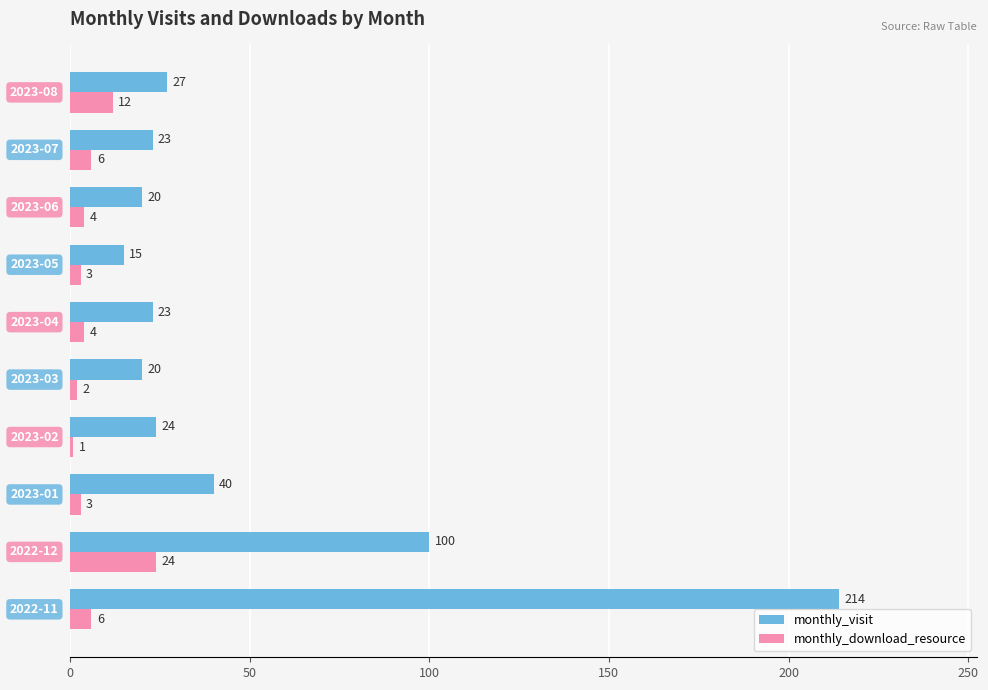

Which series has the widest spread of values?

monthly_visit